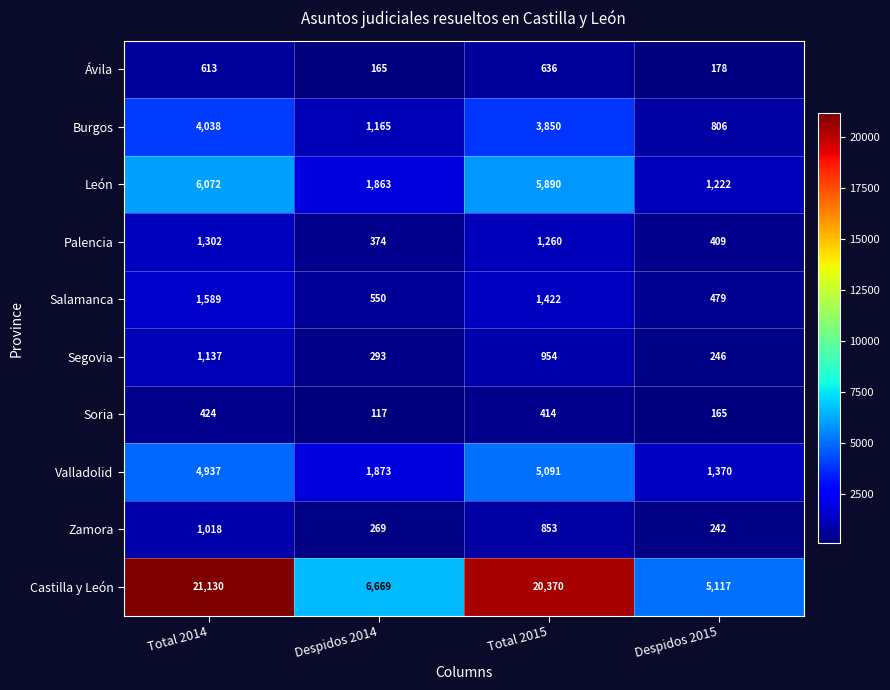

The Salamanca series shows 1589 at Total 2014. True or false?

True